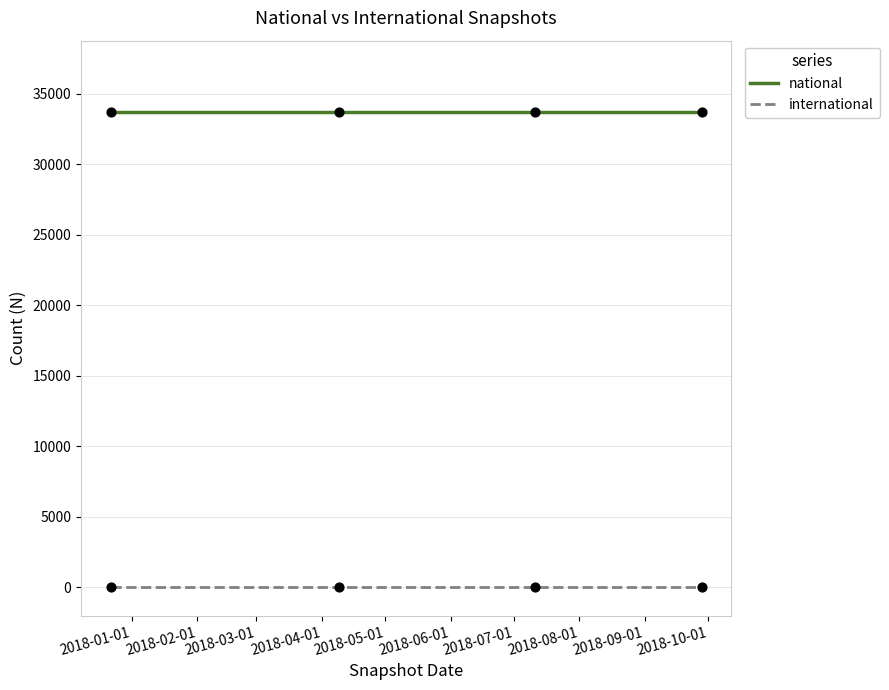

What are all the series names shown in the legend?

national, international